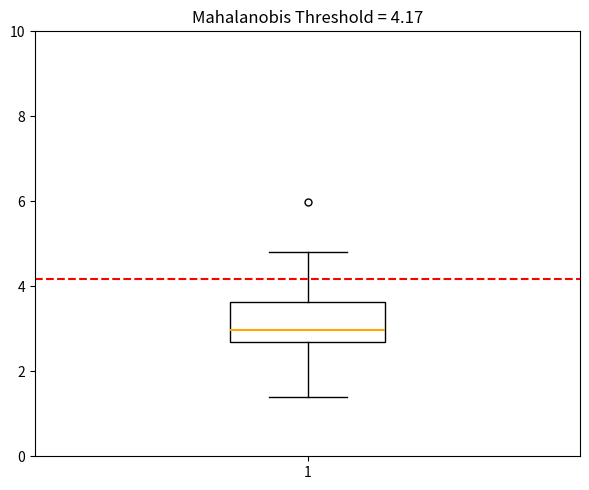

Where does the lower whisker of the box at x = 1 end on the y-axis? The values are not printed on the chart, so give them approximately, as read against the axis.

1.4